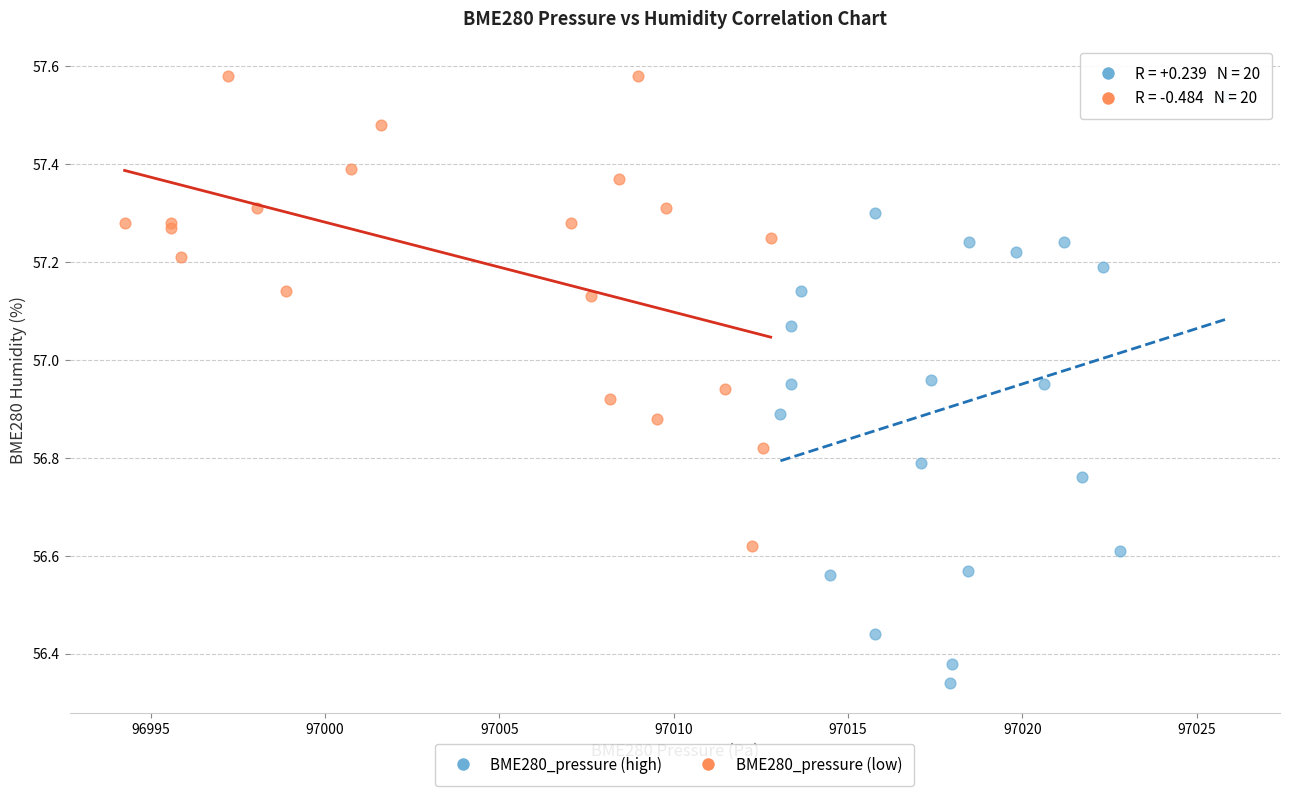

Which series contains the lowest Y value?

BME280_pressure (high)